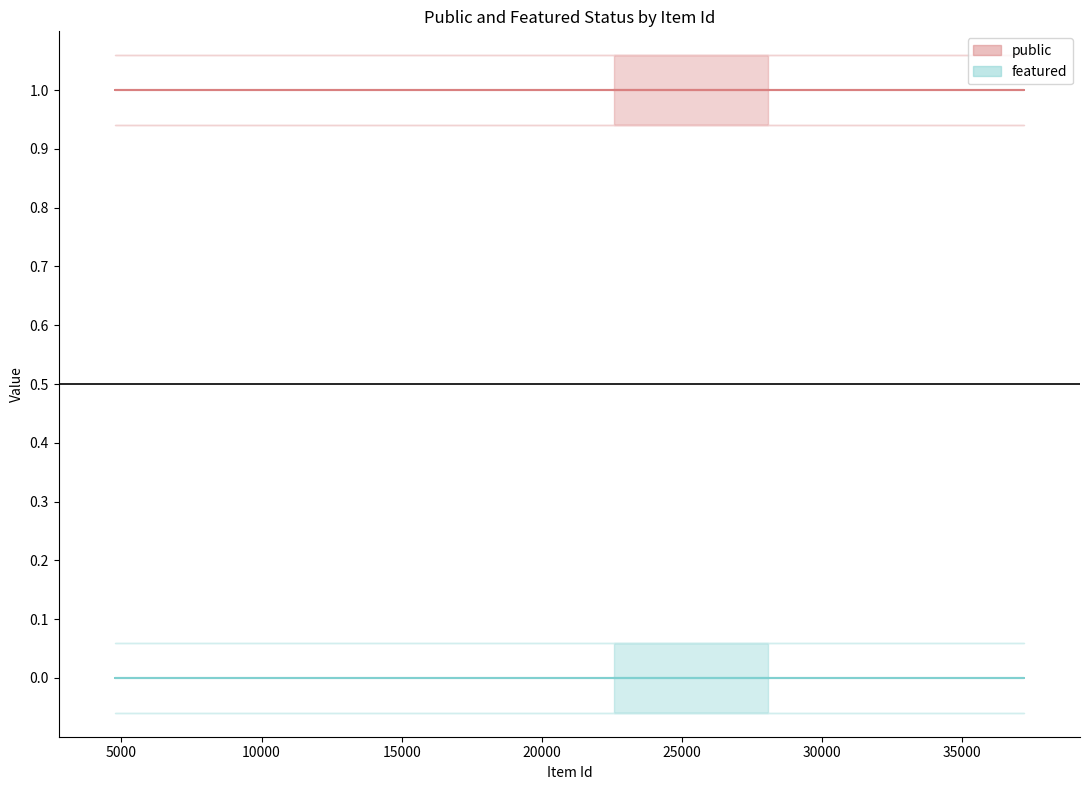

The value of featured (line) at 10000 is 0. True or false?

True